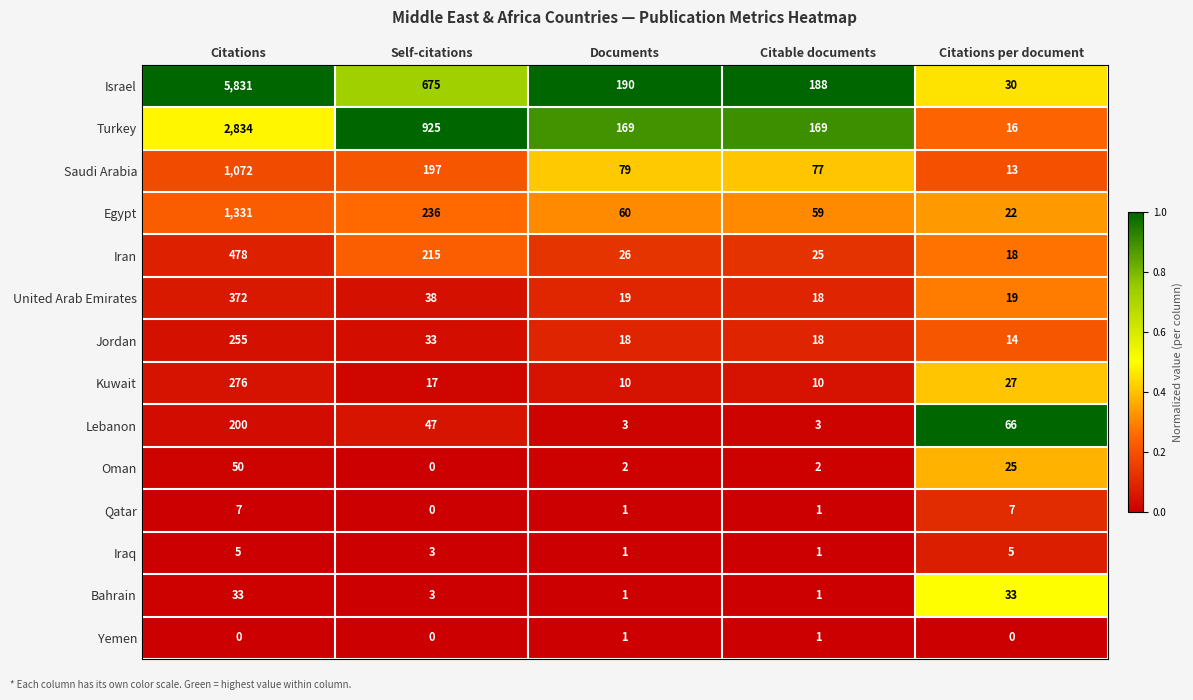

Rank the categories by Israel value from lowest to highest.

Citations per document, Citable documents, Documents, Self-citations, Citations